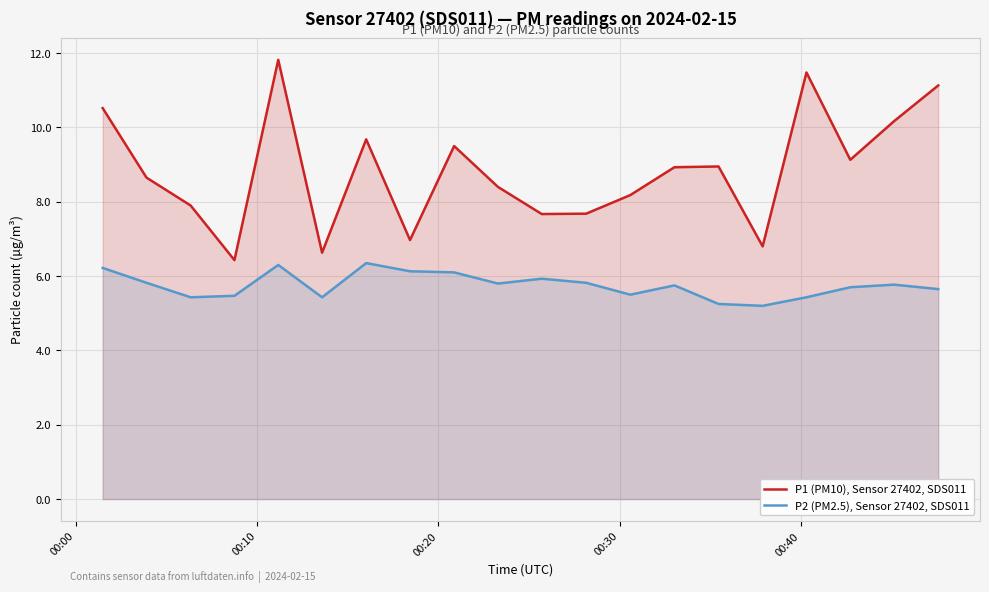

What is the lowest value of the P1 (PM10), Sensor 27402, SDS011 series?

6.4